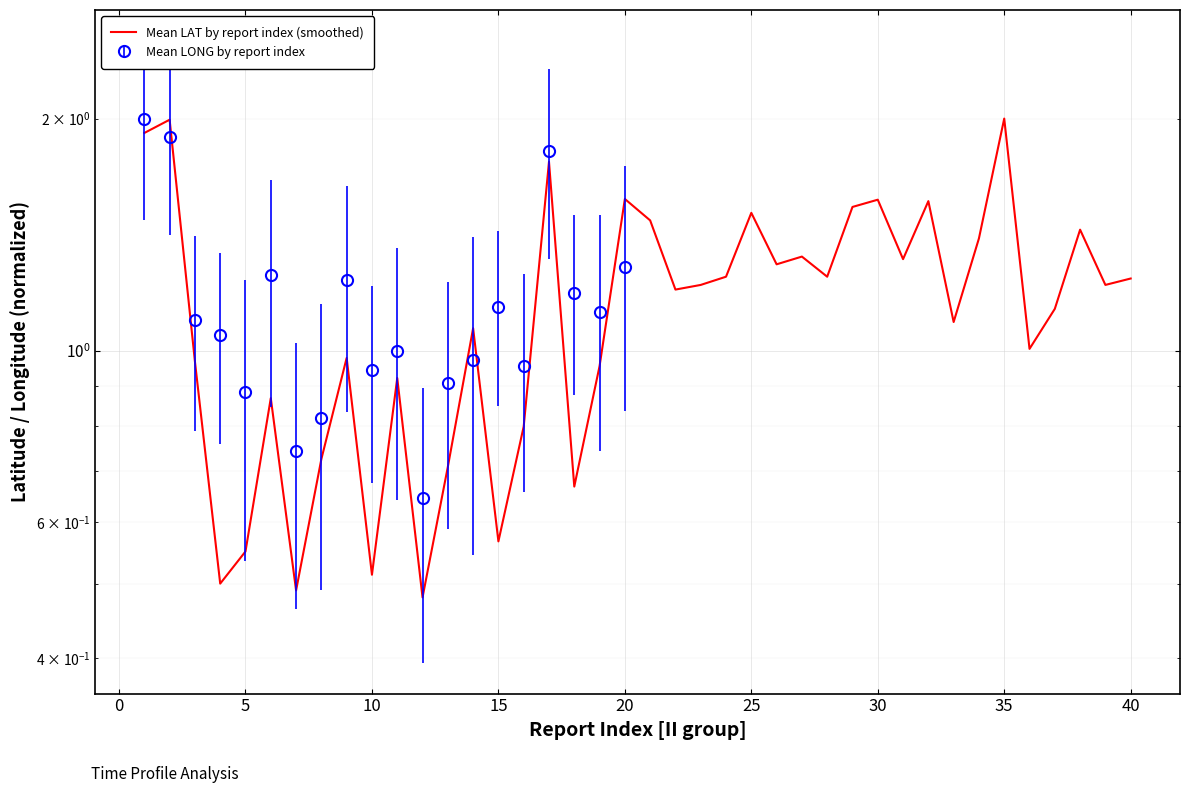

How many data points does each series have?

40